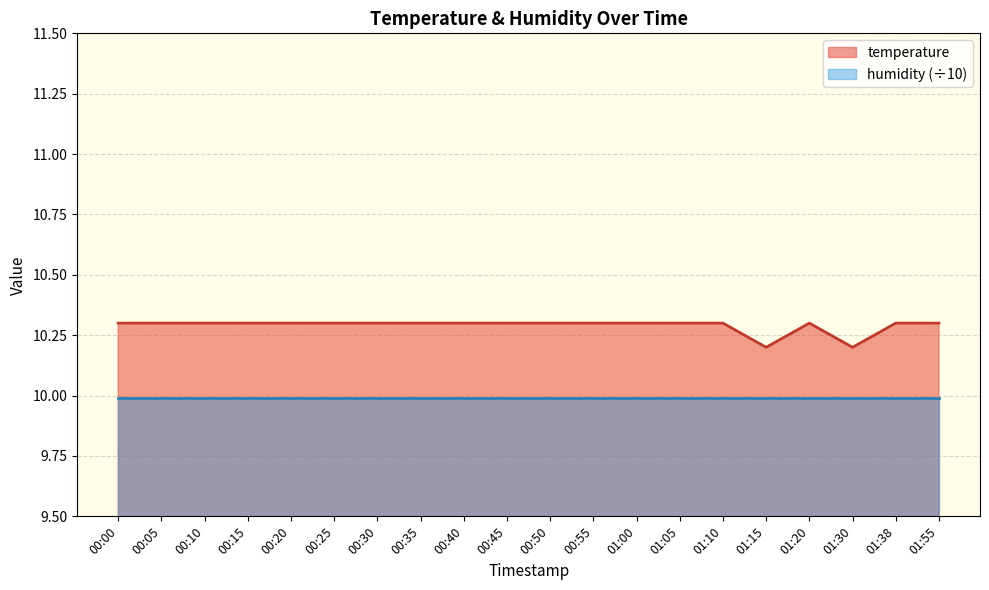

What is the maximum value shown in the chart?

10.3